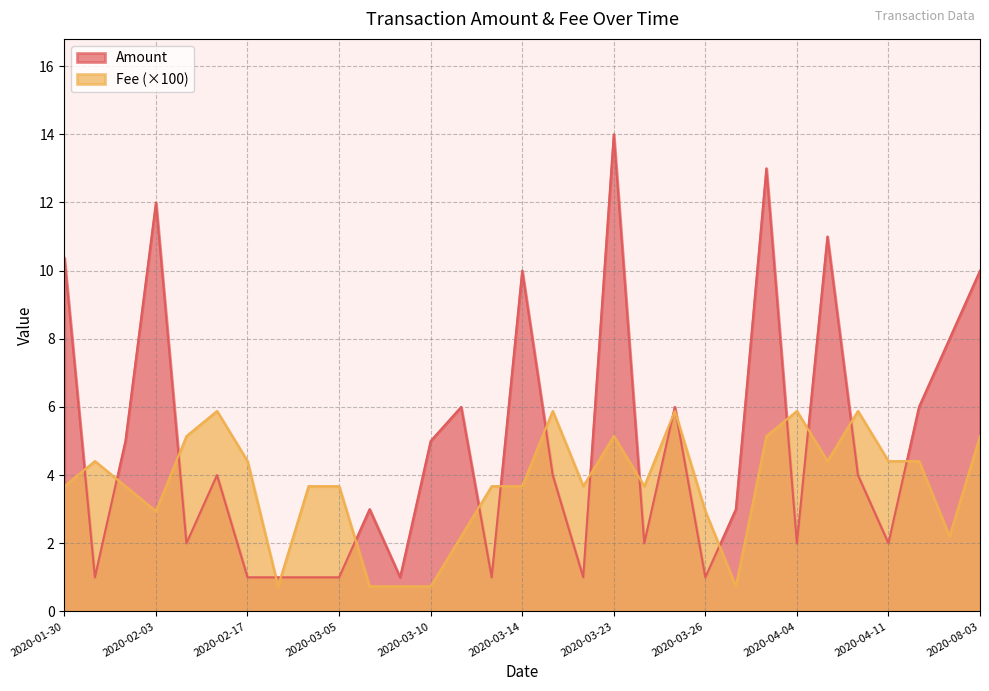

What is the maximum value for Fee (×100)?

5.9